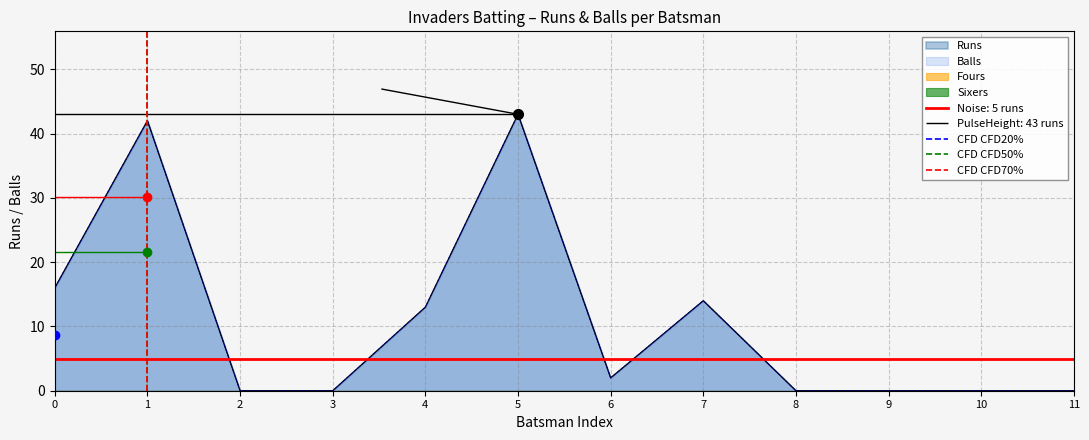

Which has a higher value, 1 or 0?

1